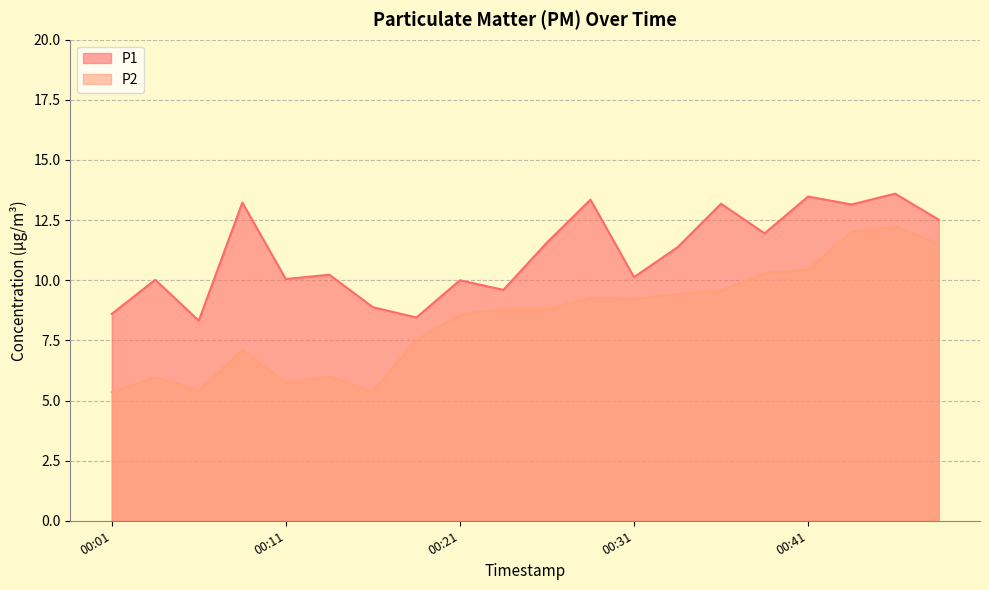

The P1 series shows 10.1 at 00:11. True or false?

True